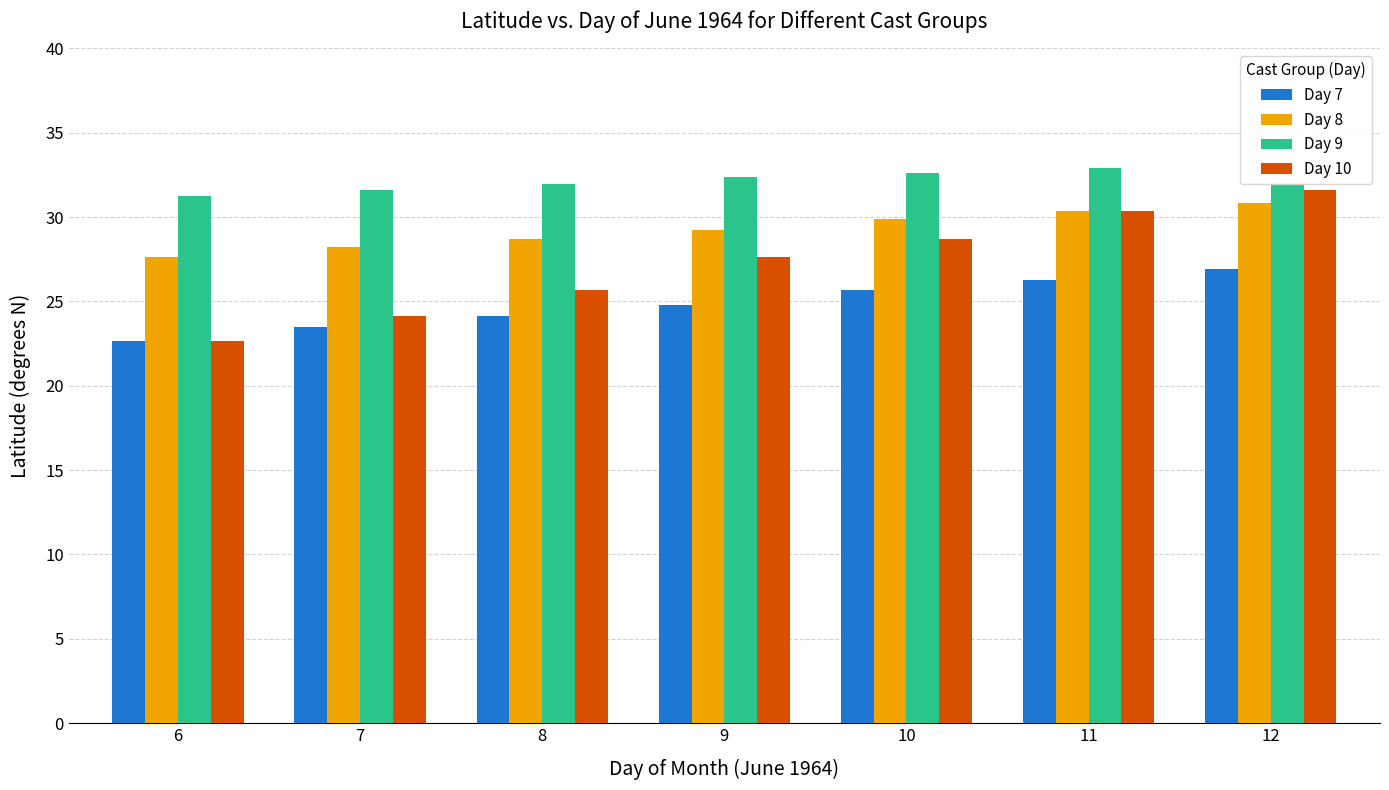

How many values in the Day 10 series exceed 27?

4